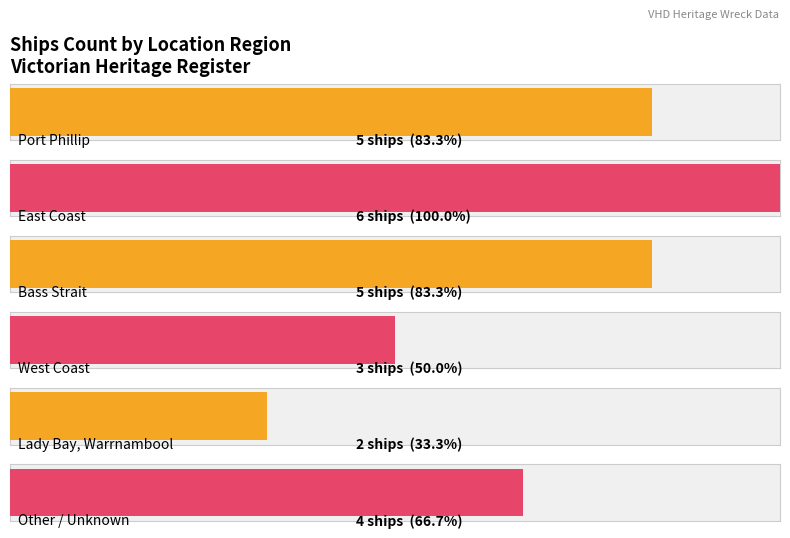

Between Port Phillip and Other, which is larger?

Port Phillip